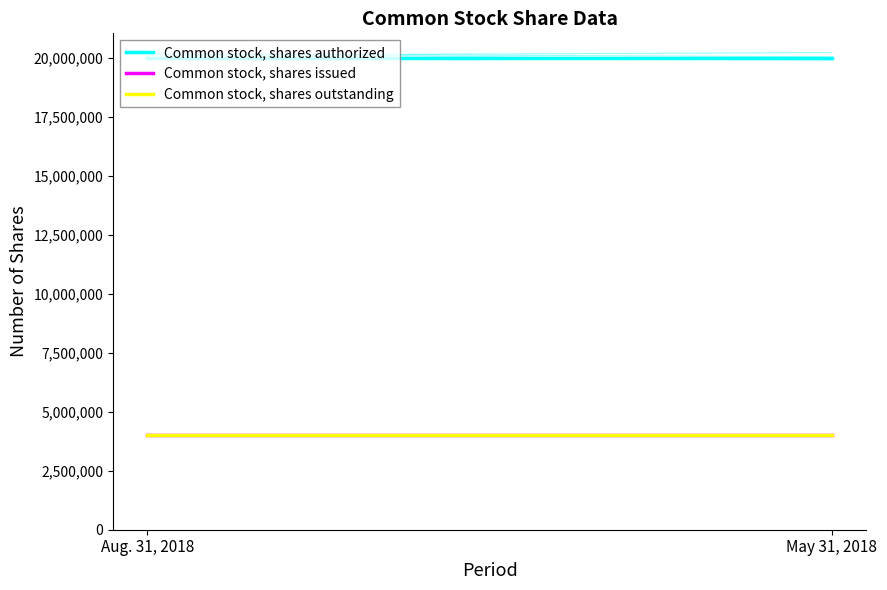

What position from the left is Aug. 31, 2018?

1